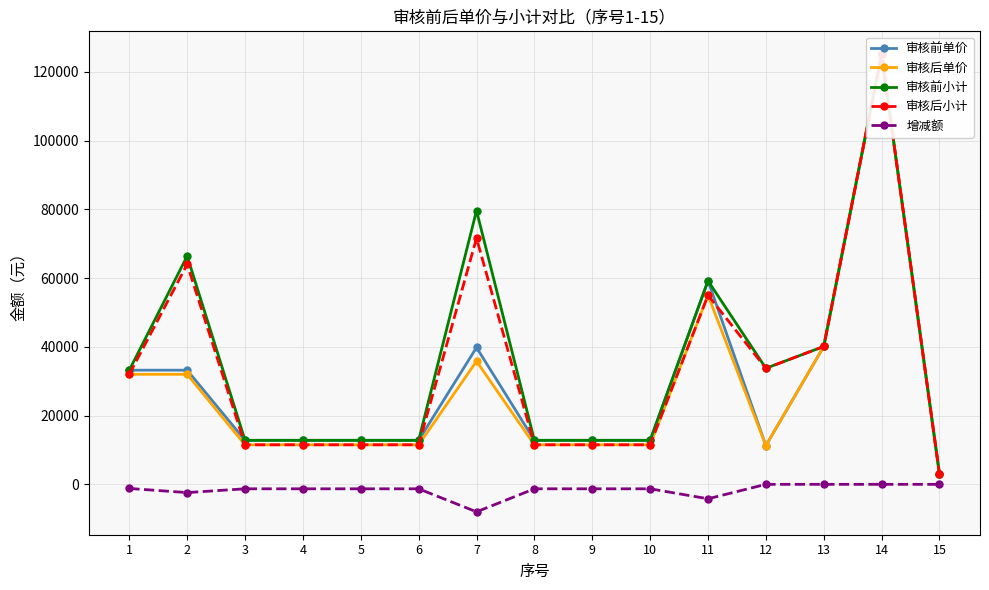

True or false: 审核后小计 and 增减额 cross at least once.

False